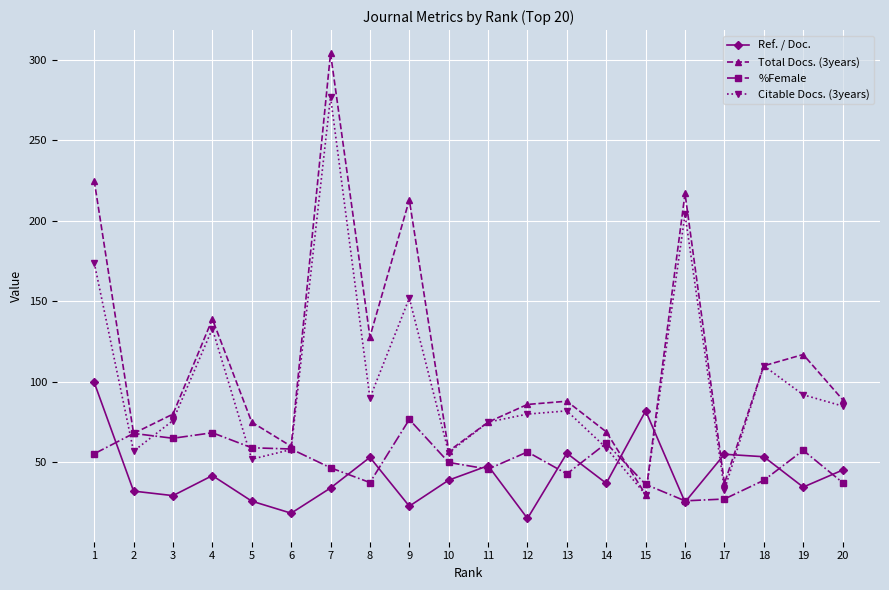

What is the approximate value of Ref. / Doc. at 15?

82.0